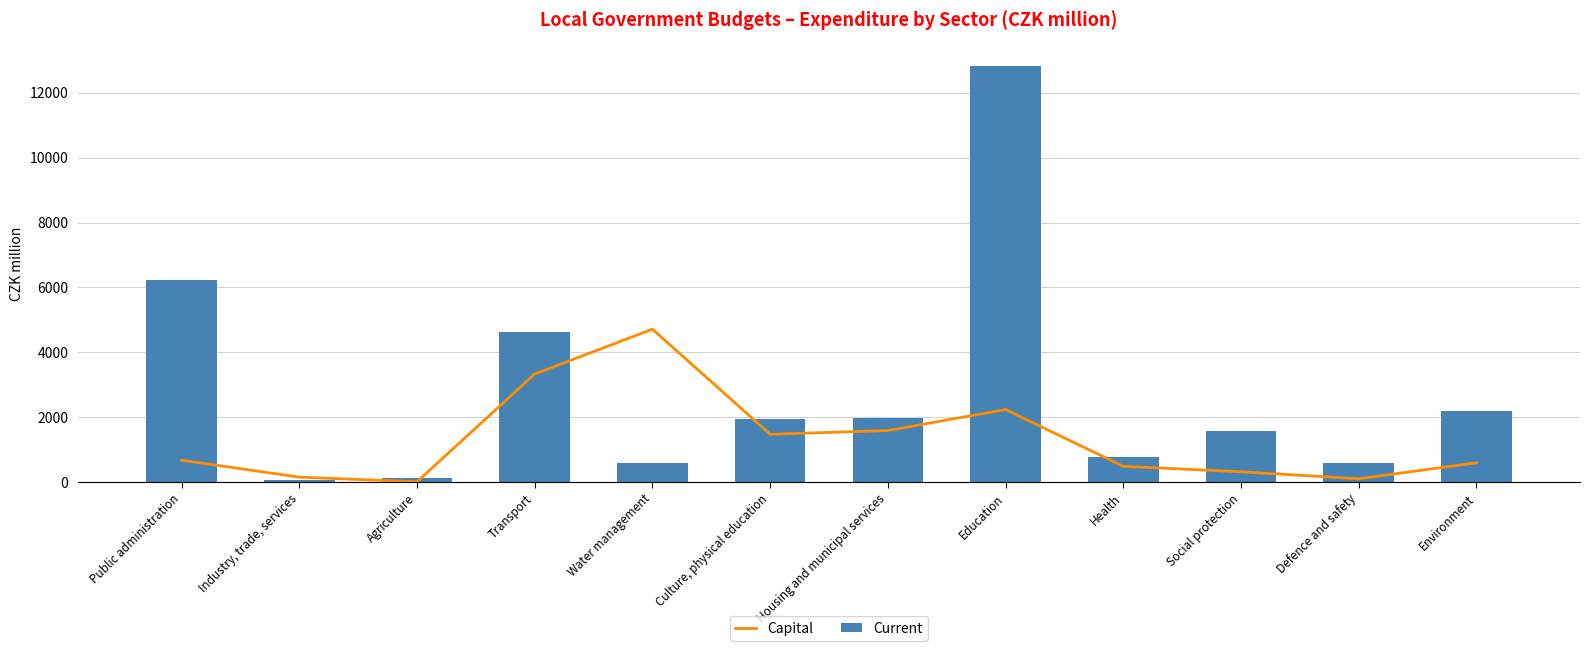

Rank the series by their maximum value, from highest to lowest.

Current, Capital